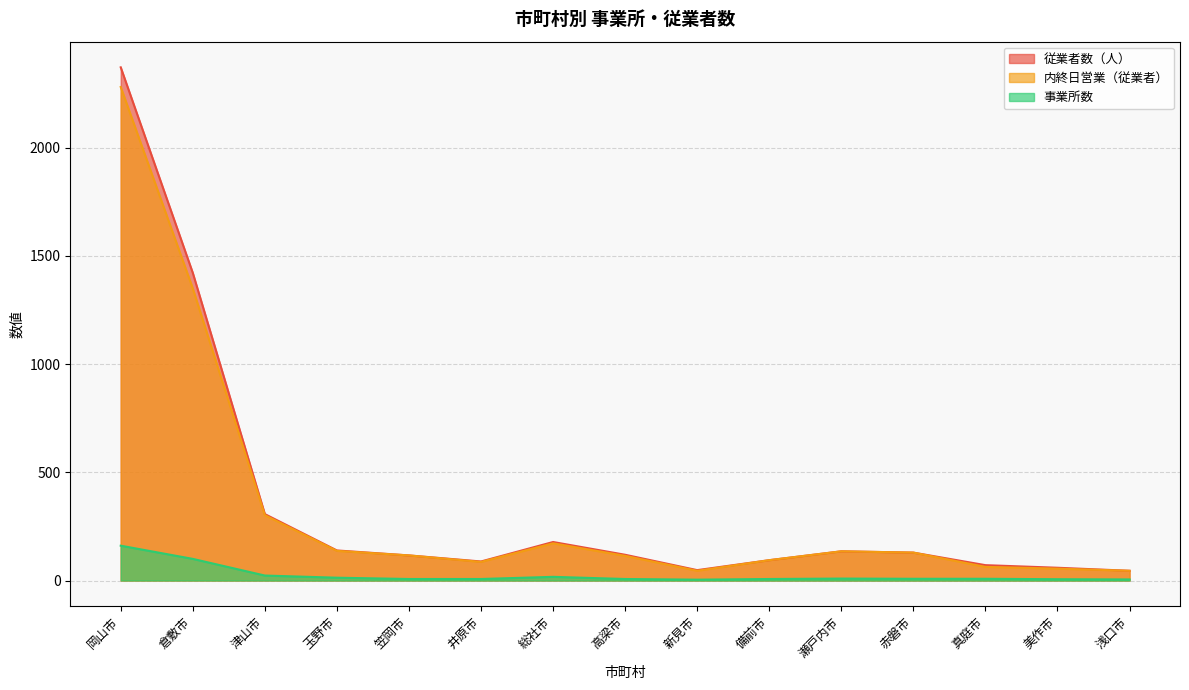

What is the average value of the 事業所数 series?

25